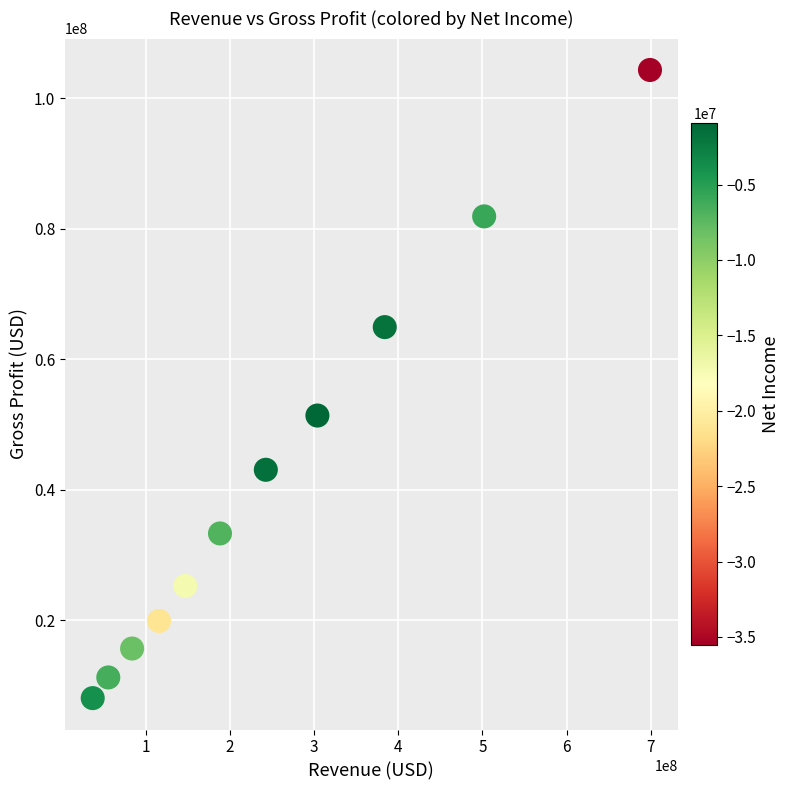

What is the range of Y values (max minus min)?

96303000